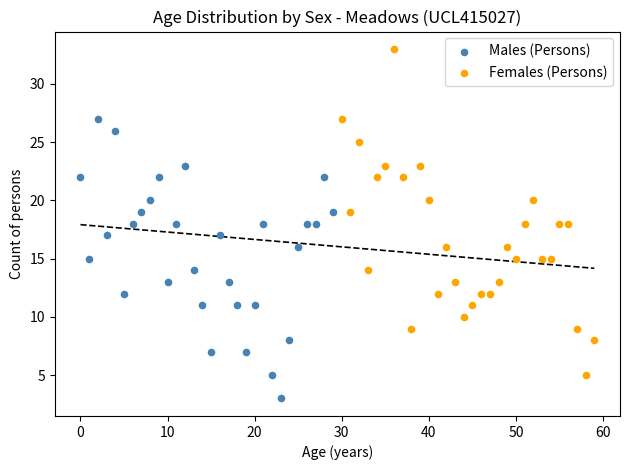

What are all the series names shown in the legend?

Males (Persons), Females (Persons)